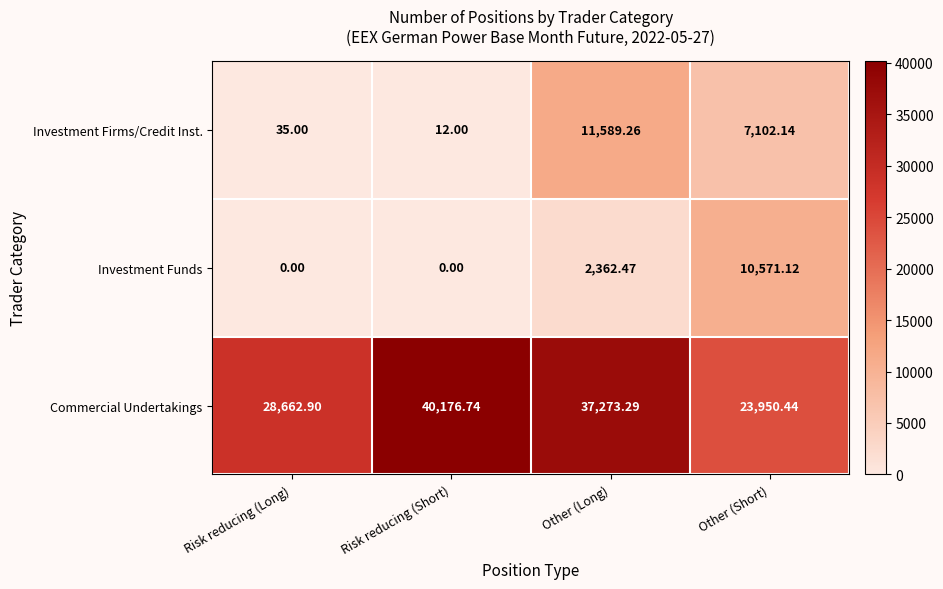

Between Risk reducing (Long) and Risk reducing (Short), which series saw the biggest shift?

Commercial Undertakings